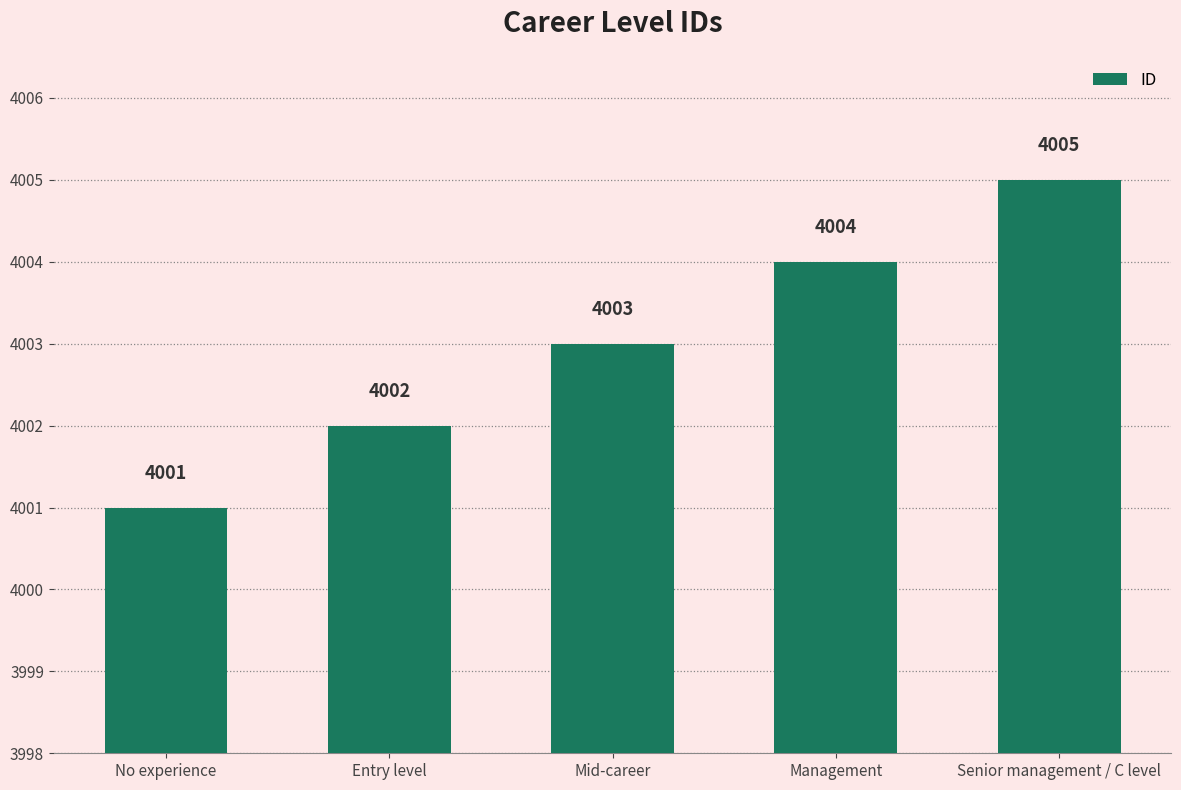

Approximately how many times larger is the value at Management compared to Mid-career?

1.0